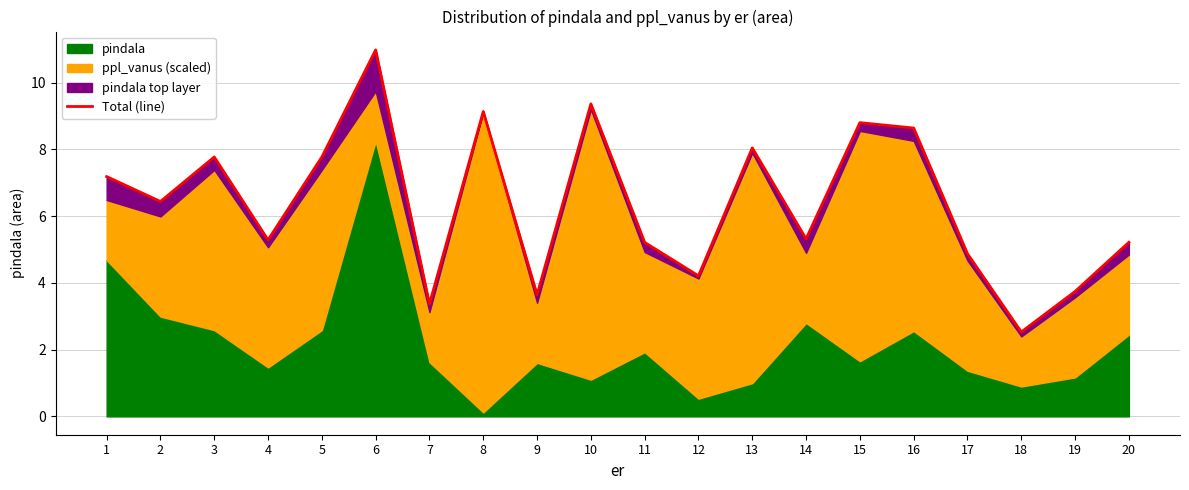

Reading right to left, extract all data points from this chart.

20=5.2	19=3.7	18=2.5	17=4.9	16=8.6	15=8.8	14=5.3	13=8.0	12=4.2	11=5.2	10=9.4	9=3.6	8=9.1	7=3.4	6=11.0	5=7.8	4=5.3	3=7.8	2=6.4	1=7.2